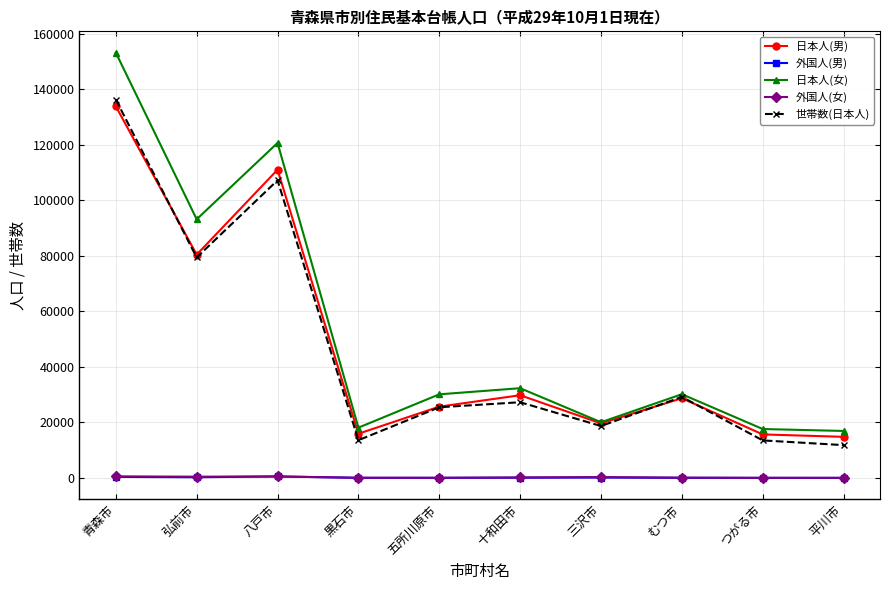

At which category does 日本人(男) reach its first local peak?

八戸市